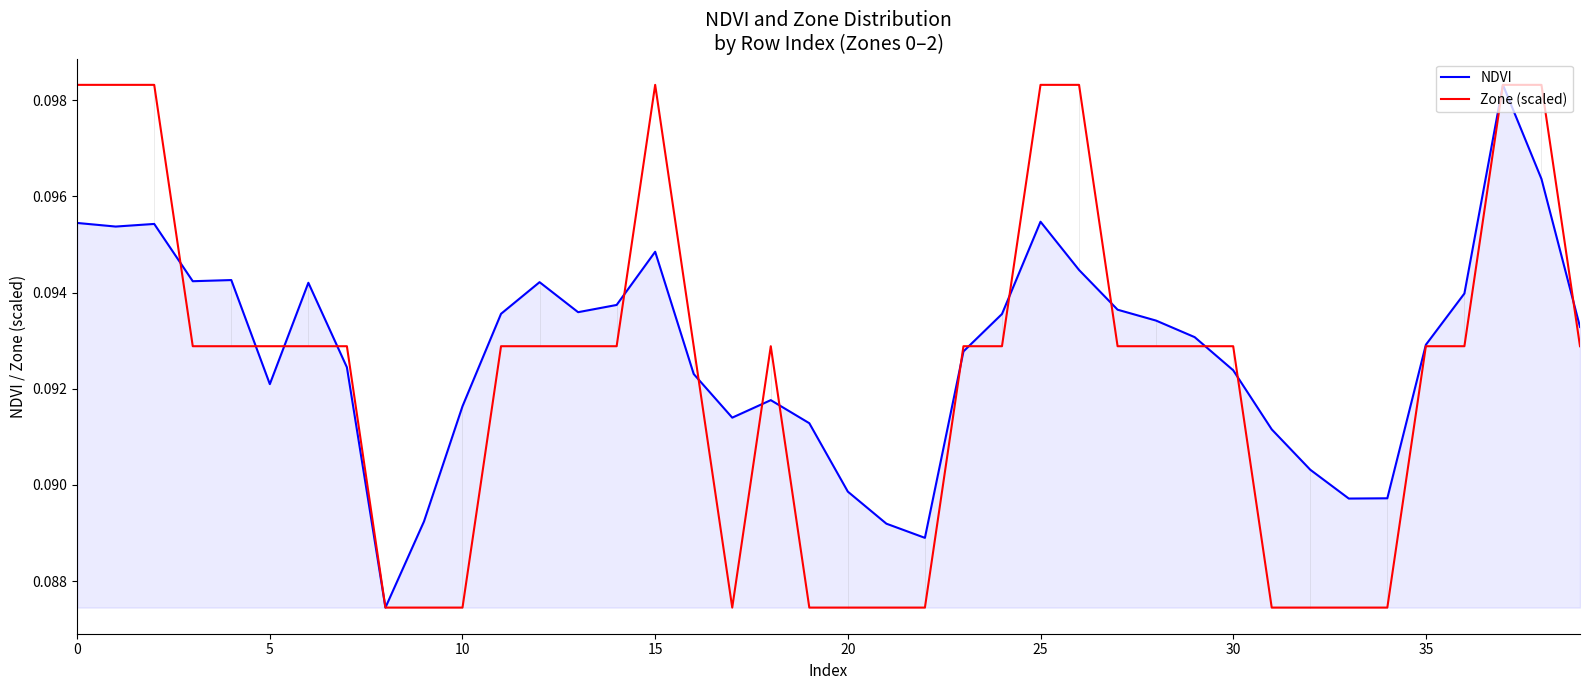

How many series are shown in this chart?

2